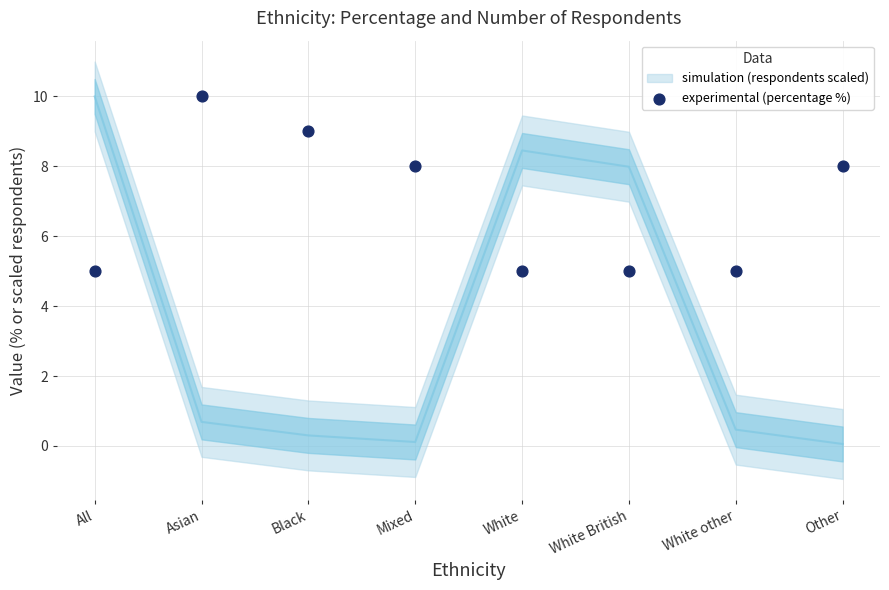

What is the average Y value?

7